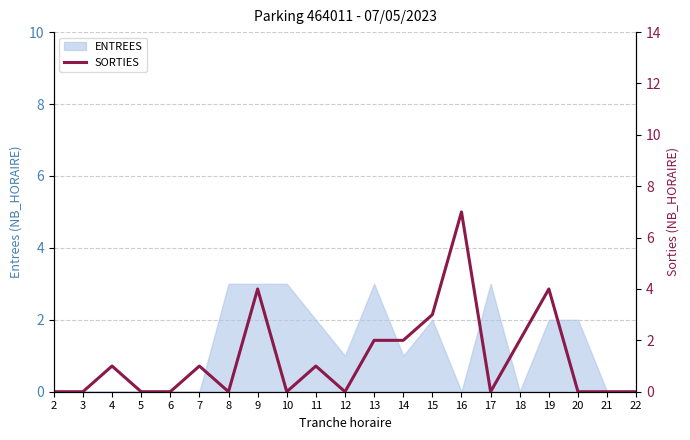

Is it true that the value at 7 is 1?

True